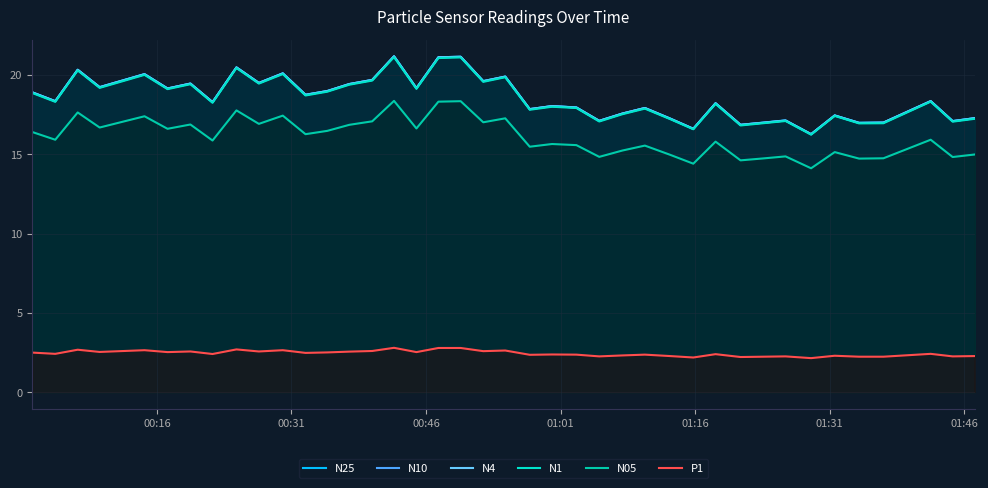

Which series has the widest spread of values?

N25